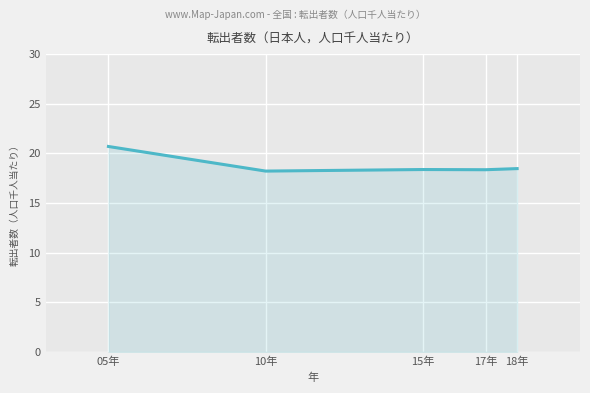

Is it true that the value at 18年 is 25.9?

False